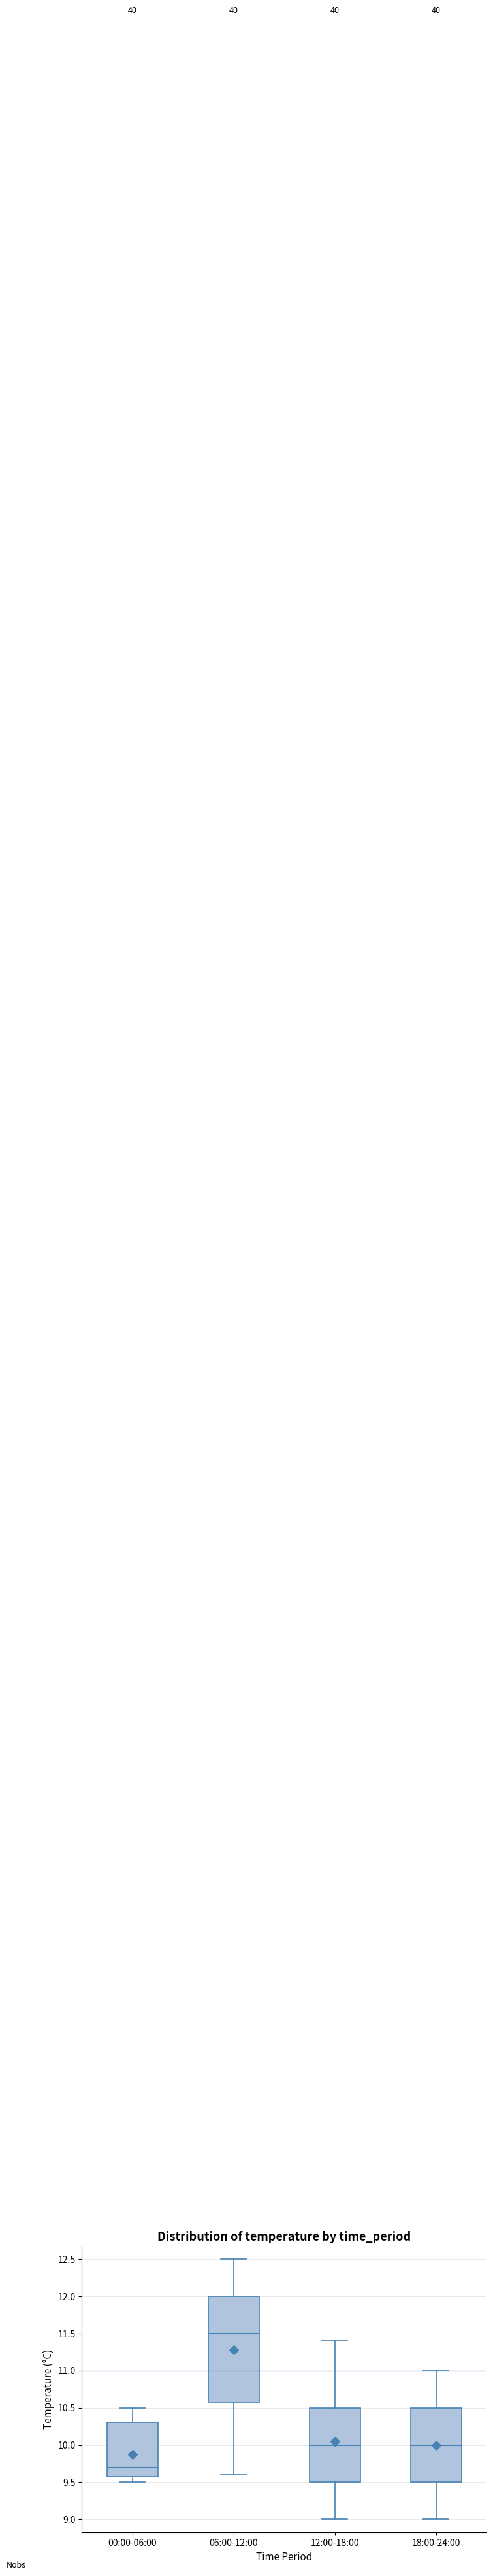

Which box has the highest median line?

06:00-12:00